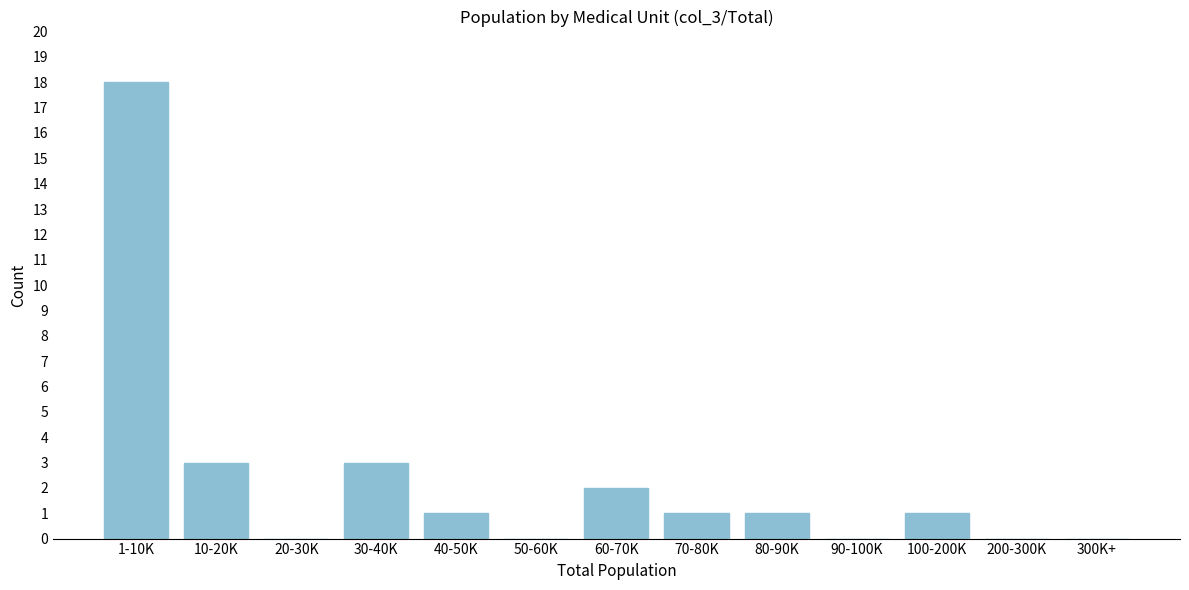

Reading right to left, transcribe all the data shown in this chart.

300K+=0	200-300K=0	100-200K=1	90-100K=0	80-90K=1	70-80K=1	60-70K=2	50-60K=0	40-50K=1	30-40K=3	20-30K=0	10-20K=3	1-10K=18